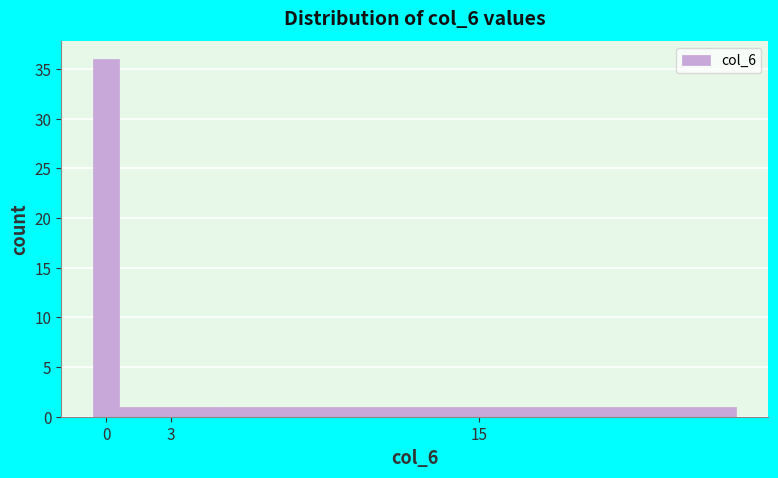

Reading left to right, extract all data points from this chart.

36	1	1